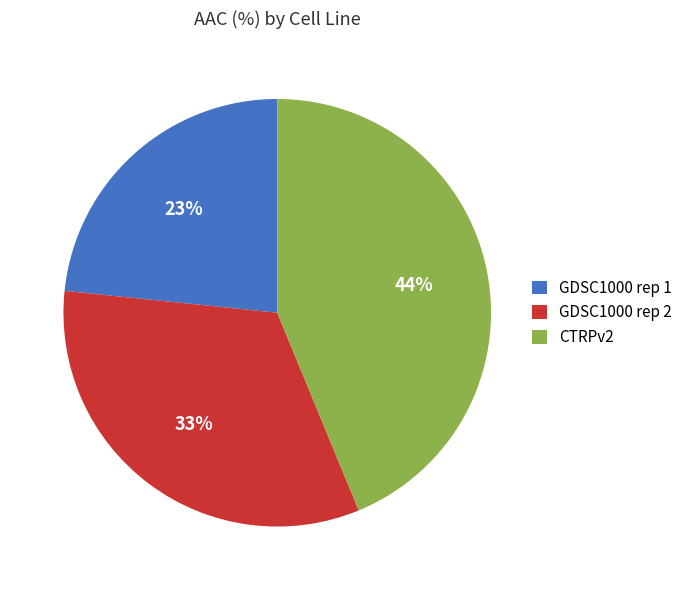

Between CTRPv2 and GDSC1000 rep 2, which is larger?

CTRPv2